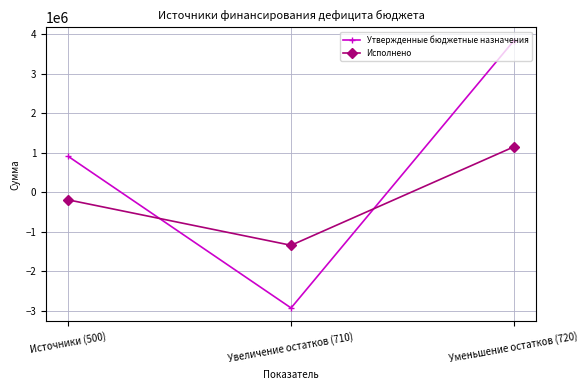

What is the greatest value displayed?

3827942.0